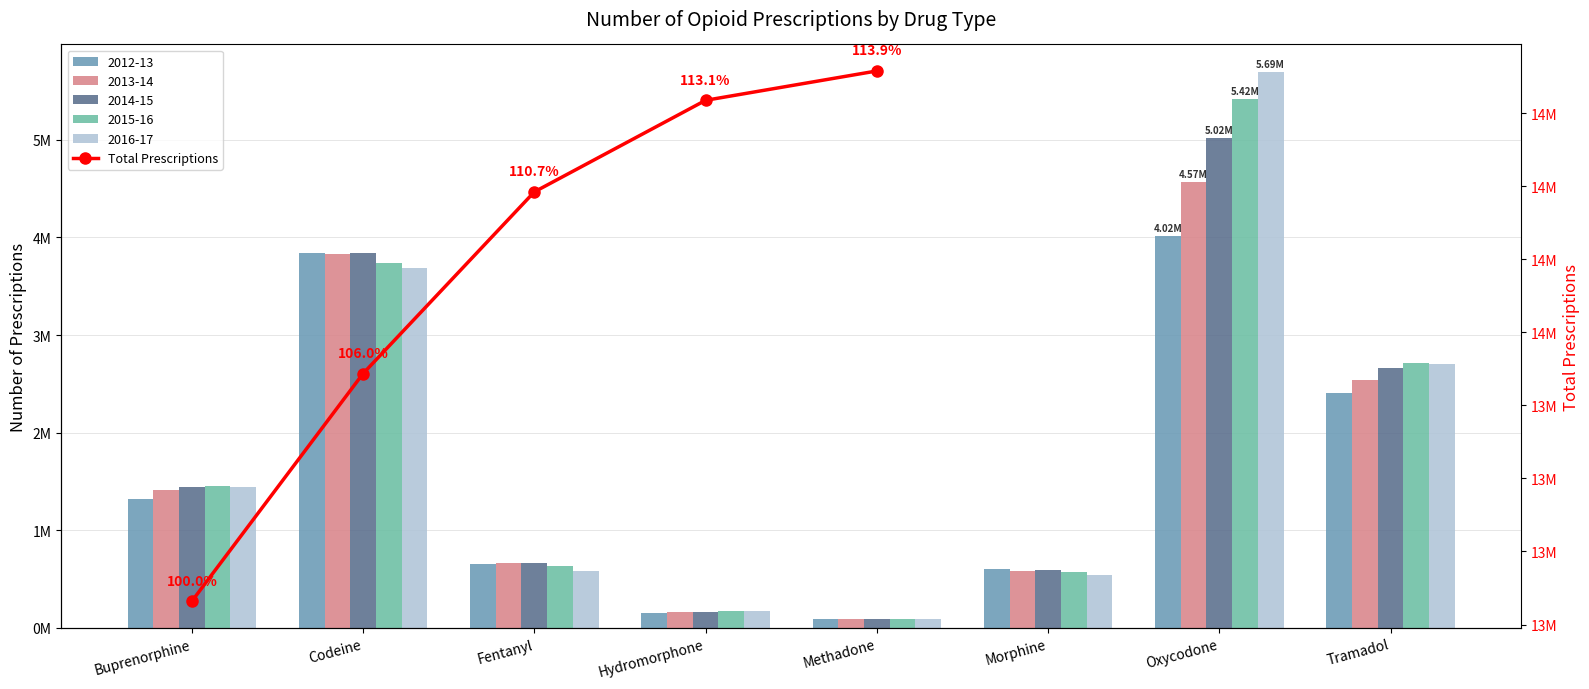

At which category does the chart reach its peak across all series?

Methadone